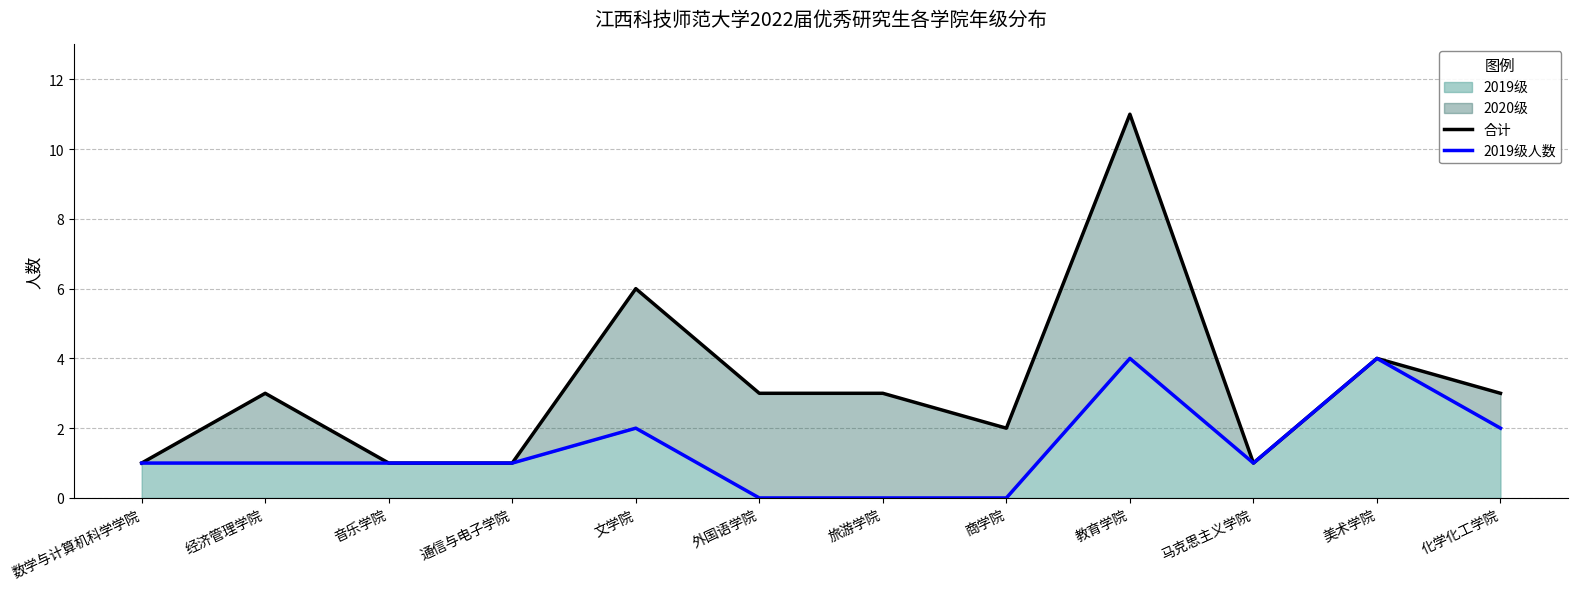

True or false: 2019级 has a value of 2 at 马克思主义学院.

False